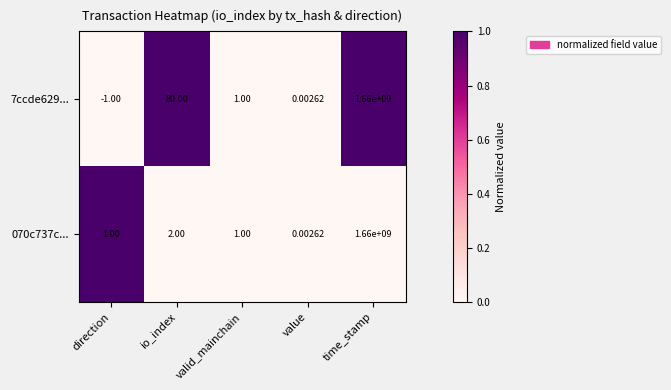

Which series has the largest range (max minus min)?

7ccde629...